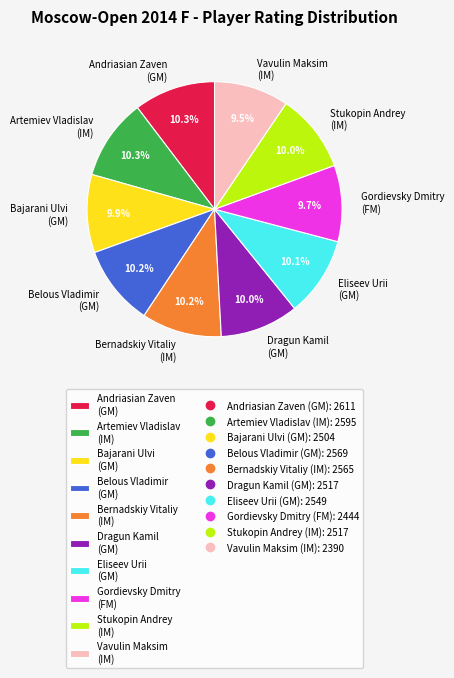

What is the ratio of the value at Stukopin Andrey (IM) to the value at Bajarani Ulvi (GM)?

1.0